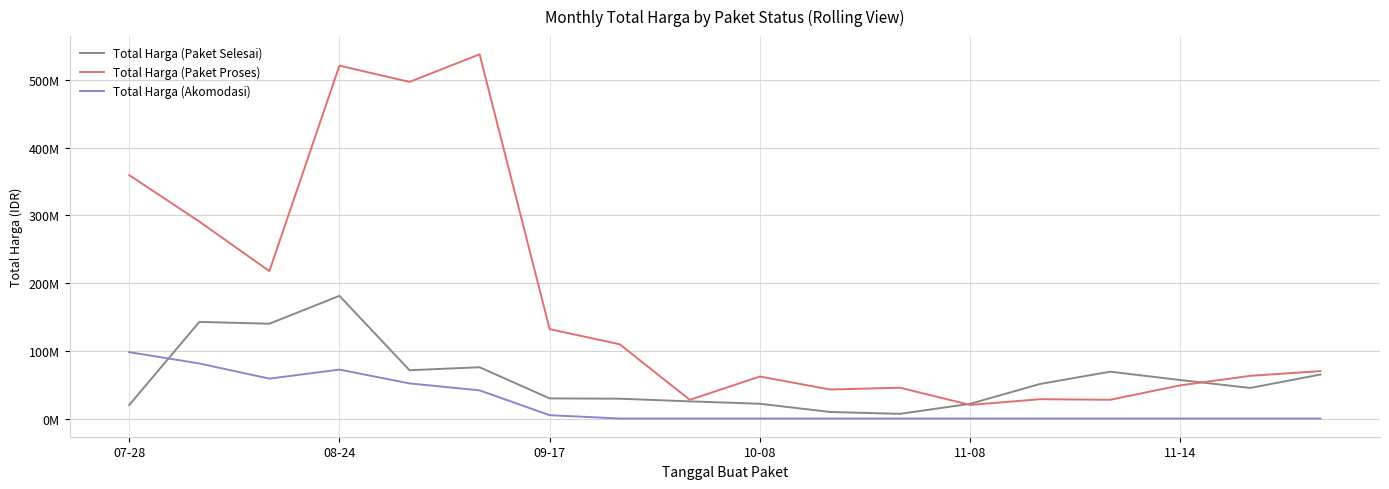

How many interior local valleys does the Total Harga (Paket Proses) series have?

6